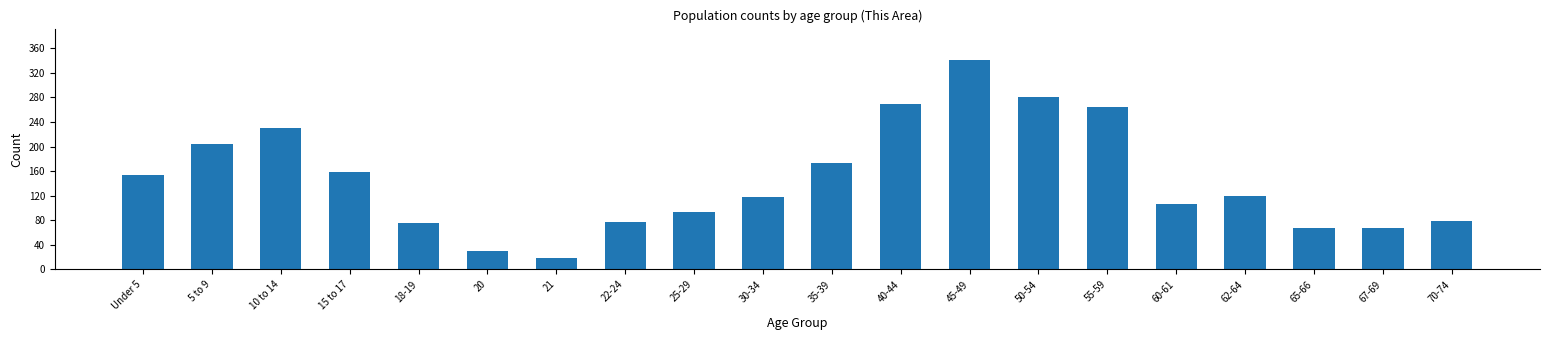

What is the label of the 1st bar from the left?

Under 5